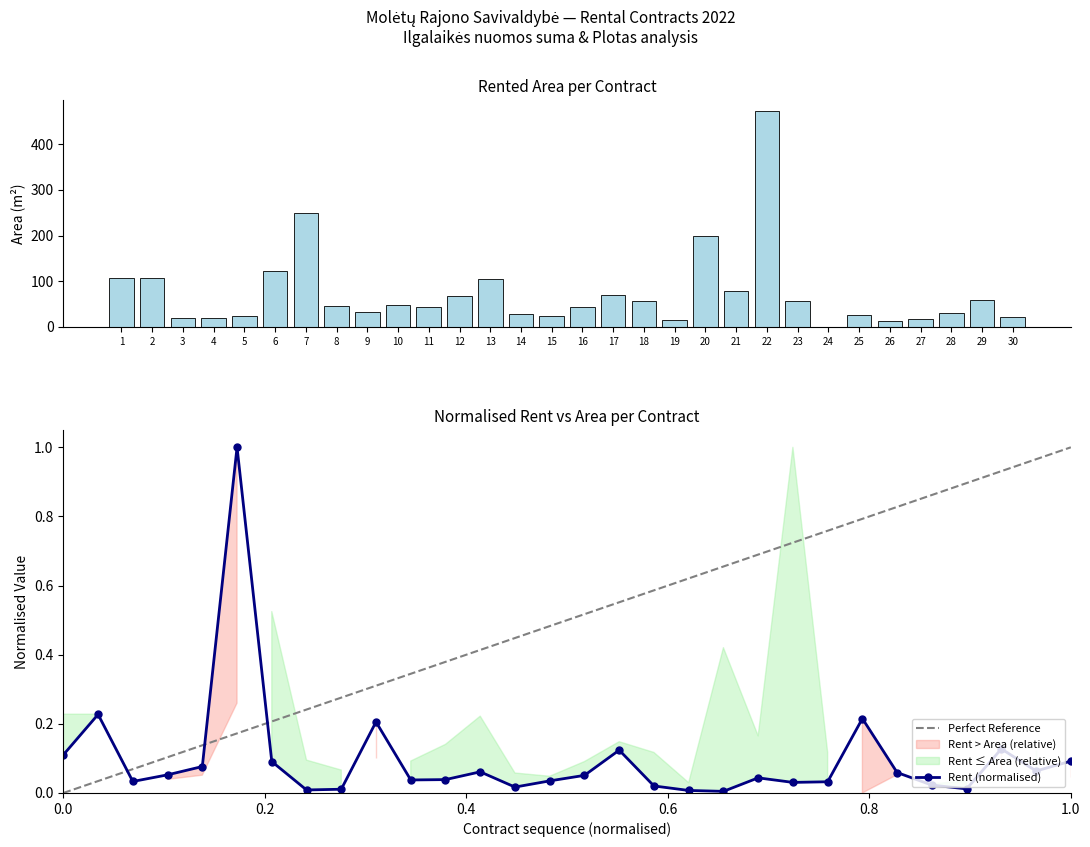

Reading left to right, transcribe all the data shown in this chart.

Area (m2): 107.9	107.9	18.4	18.6	24.3	123.0	248.4	45.0	31.4	47.8	43.7	66.6	105.2	27.3	22.9	43.0	70.2	55.5	14.1	199.0	78.2	473.4	55.8	0.0	24.9	12.5	16.5	29.6	59.1	21.4
Perfect Reference: 0.0	0.0	0.1	0.1	0.1	0.2	0.2	0.2	0.3	0.3	0.3	0.4	0.4	0.4	0.5	0.5	0.6	0.6	0.6	0.7	0.7	0.7	0.8	0.8	0.8	0.9	0.9	0.9	1.0	1.0
Rent (normalised): 0.1	0.2	0.0	0.1	0.1	1.0	0.1	0.0	0.0	0.2	0.0	0.0	0.1	0.0	0.0	0.1	0.1	0.0	0.0	0.0	0.0	0.0	0.0	0.2	0.1	0.0	0.0	0.1	0.1	0.1